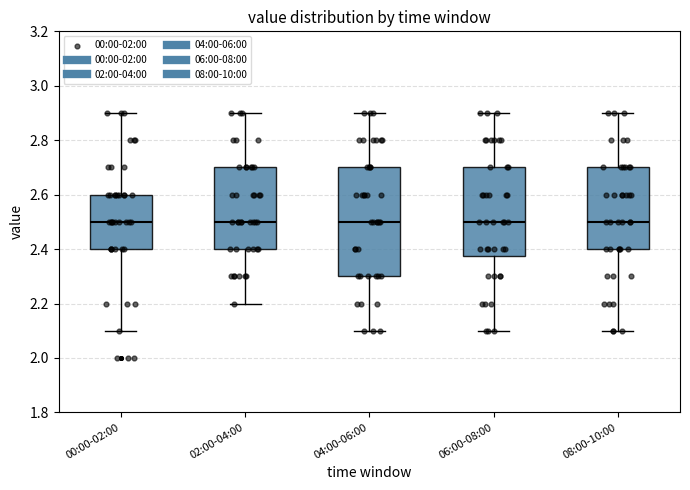

Comparing the boxes themselves (not the whiskers), which one is the tallest?

04:00-06:00